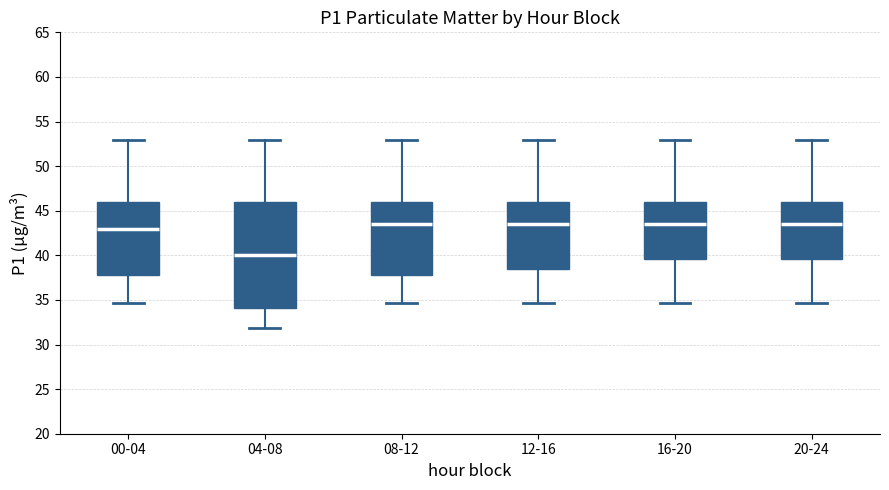

Reading left to right, read every box against the y-axis: the position of its median line, the range the box covers, and the ends of its whiskers. The values are not printed on the chart, so give them approximately, as read against the axis.

00-04: median 43.0, box 38.0 to 46.0, whiskers 34.5 to 53.0
04-08: median 40.0, box 34.0 to 46.0, whiskers 32.0 to 53.0
08-12: median 43.5, box 38.0 to 46.0, whiskers 34.5 to 53.0
12-16: median 43.5, box 38.5 to 46.0, whiskers 34.5 to 53.0
16-20: median 43.5, box 39.5 to 46.0, whiskers 34.5 to 53.0
20-24: median 43.5, box 39.5 to 46.0, whiskers 34.5 to 53.0